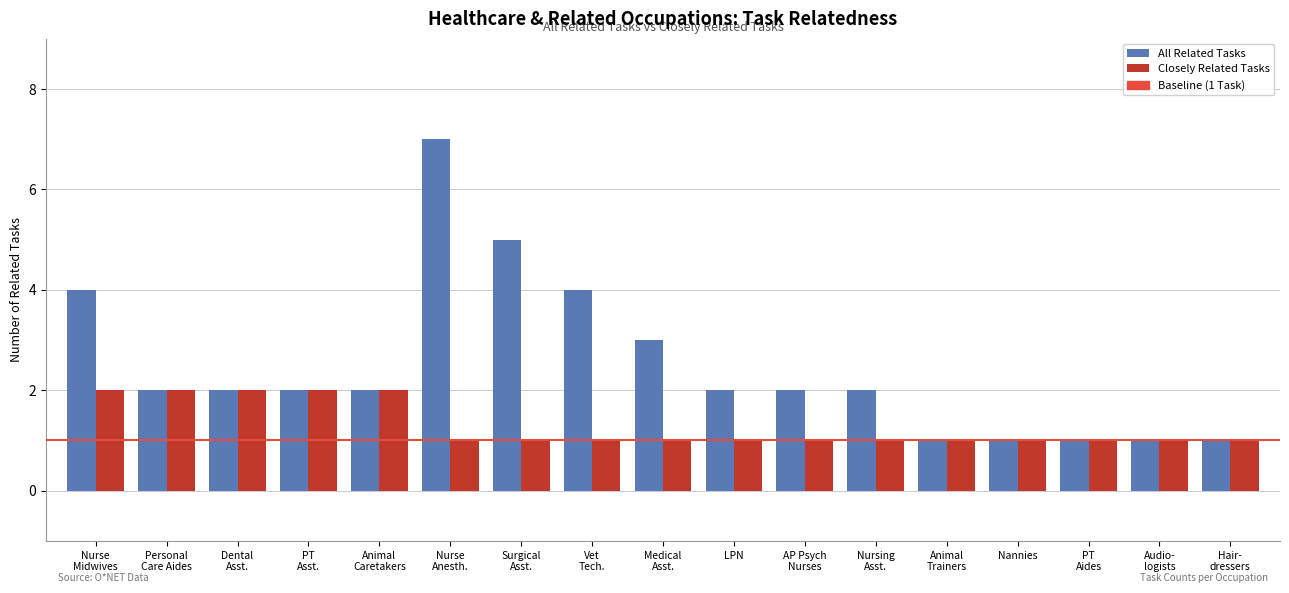

Which category has the highest value across all series?

Nurse
Anesth.